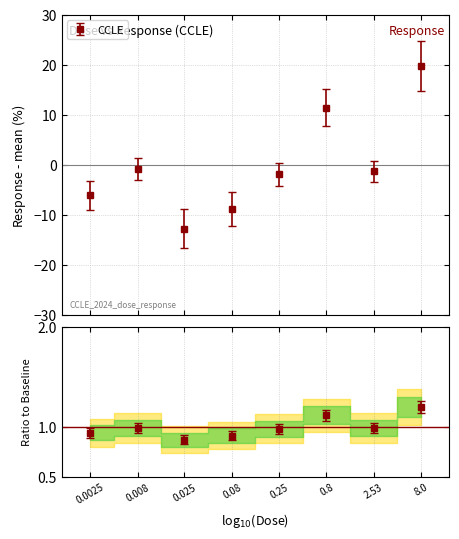

How many positive values are there?

2